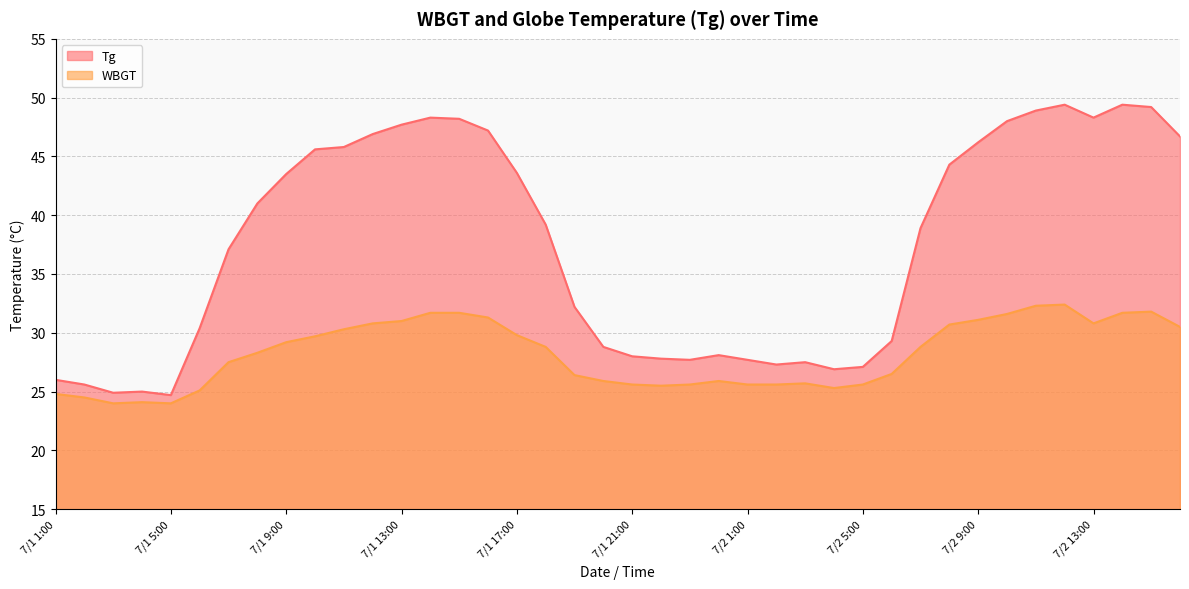

Which label corresponds to the smallest value in the chart?

7/1 3:00